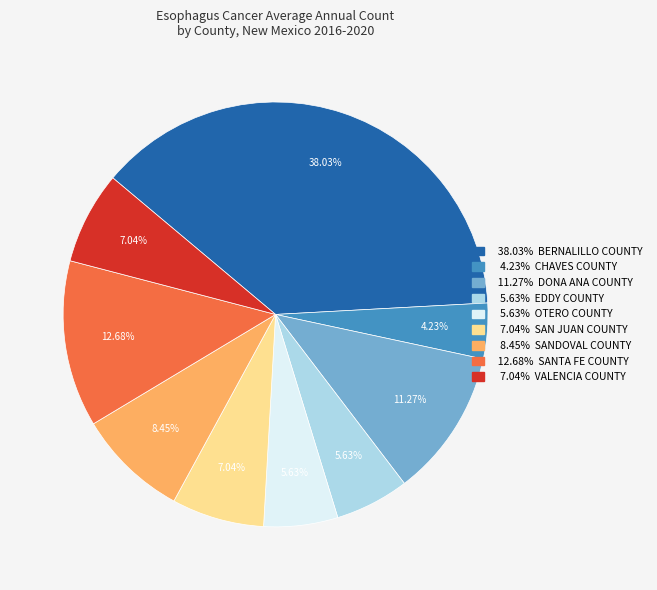

Is there any slice that represents more than half of the pie?

No